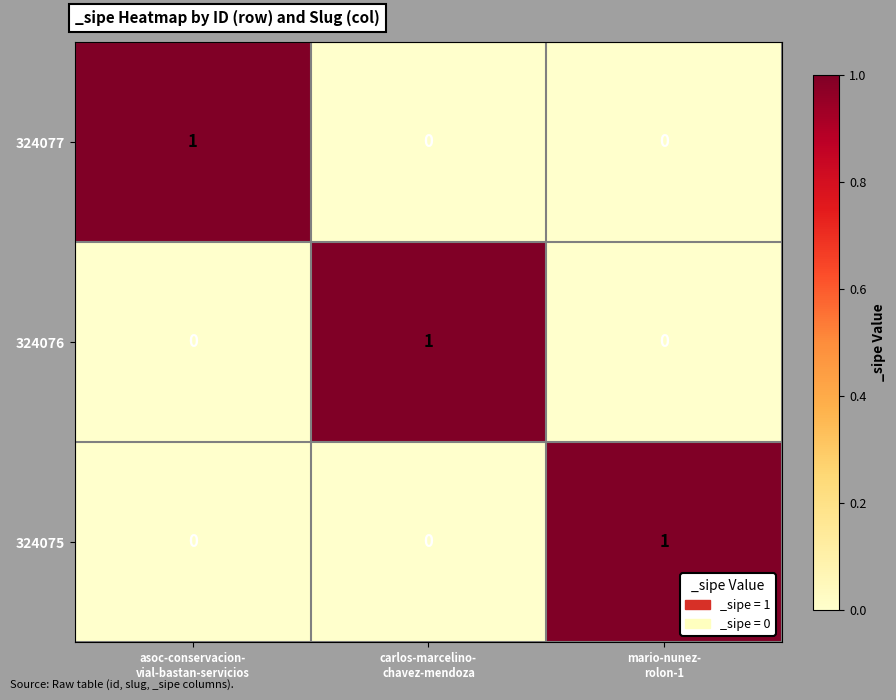

Reading left to right, extract all data points from this chart.

324077: 1	0	0
324076: 0	1	0
324075: 0	0	1